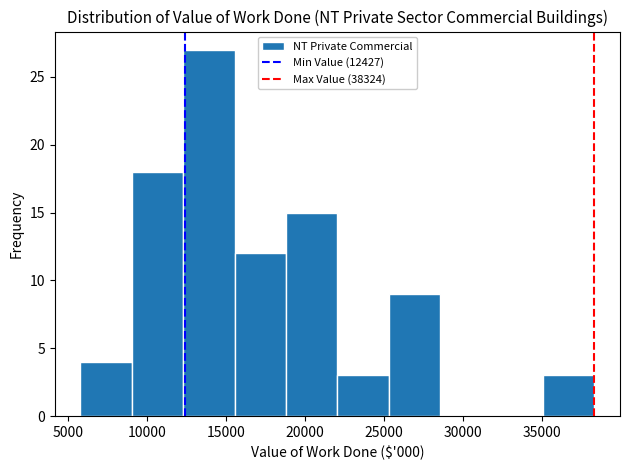

Reading left to right, transcribe this chart: for each bar, give the range it covers on the x-axis and its height. Neither the bar edges nor the heights are printed on the chart, so give them approximately, as read against the axes.

6000 to 9000: 4
9000 to 12500: 18
12500 to 15500: 27
15500 to 19000: 12
19000 to 22000: 15
22000 to 25500: 3
25500 to 28500: 9
28500 to 32000: 0
32000 to 35000: 0
35000 to 38500: 3